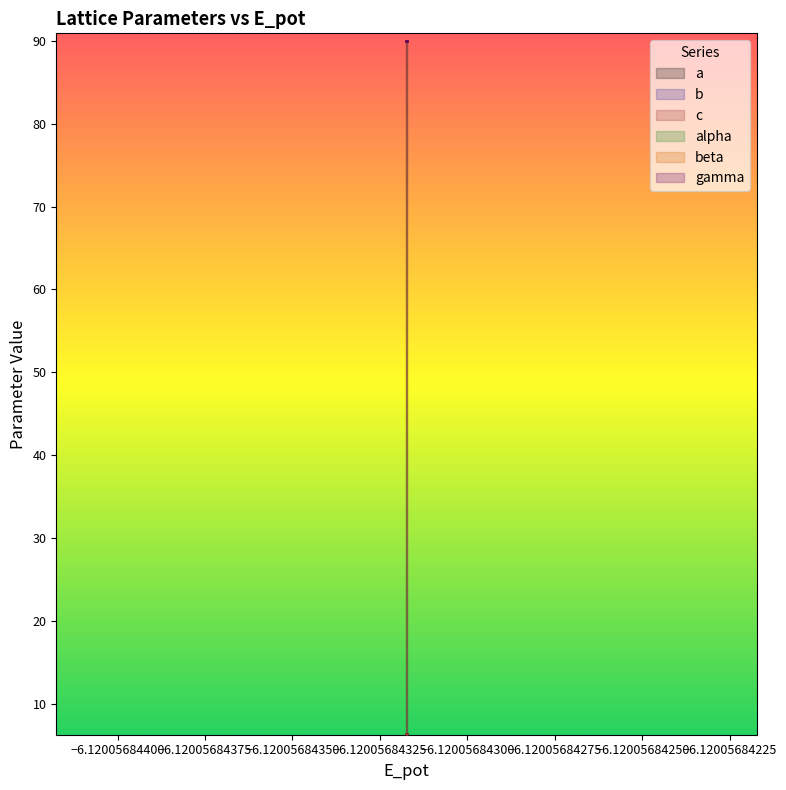

What is the value of the c point at the 1st from the left?

6.3